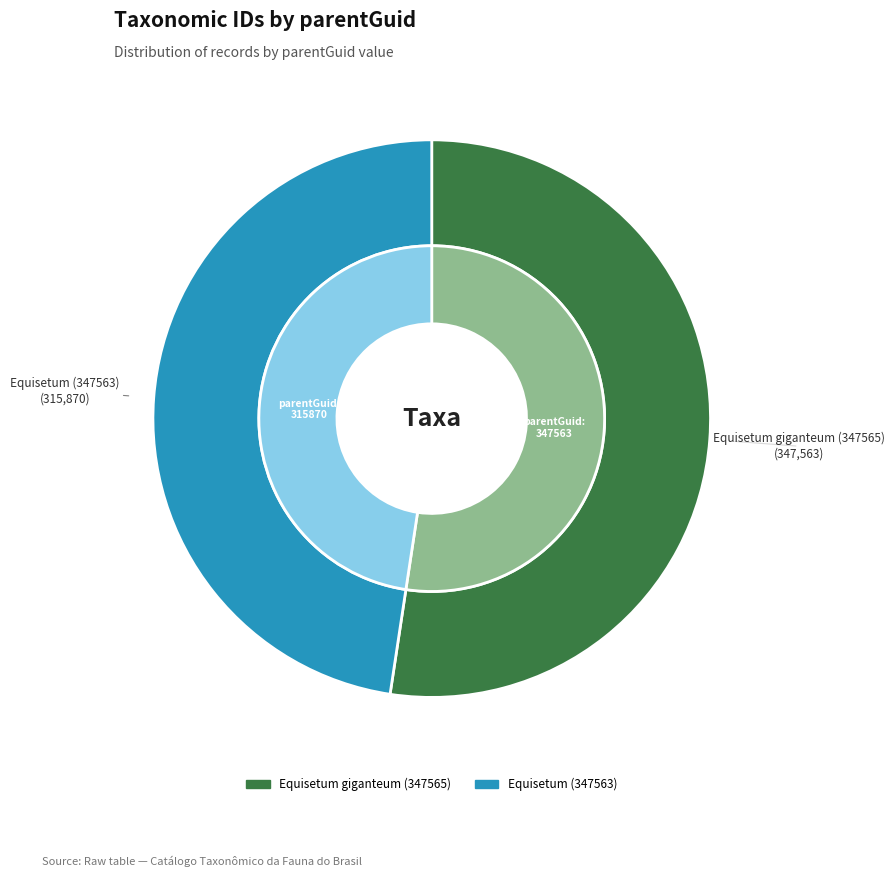

What is the largest slice in the pie chart?

347565